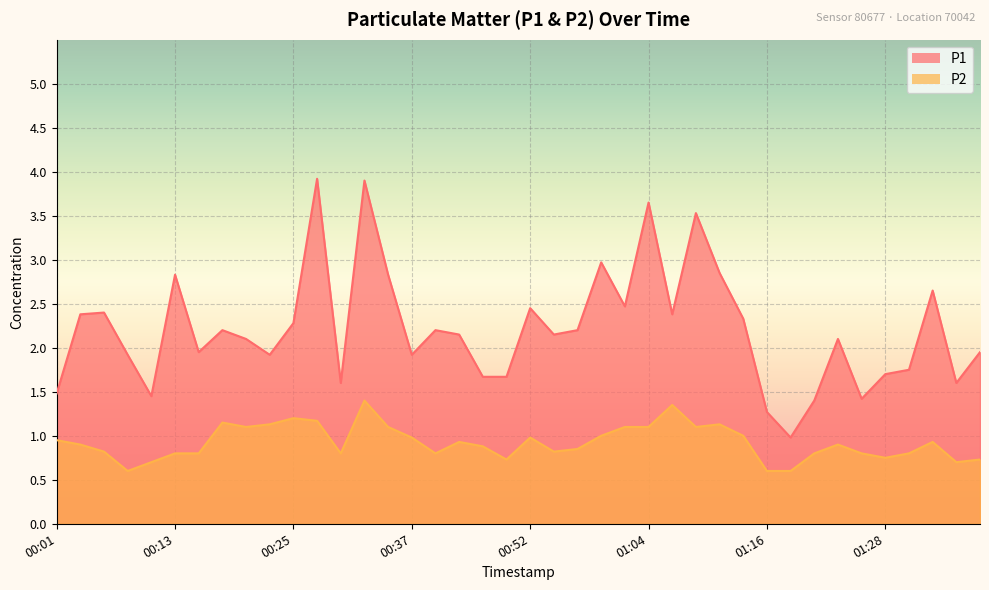

What is the sum of the P1 values at 01:38 and 00:28?

5.9